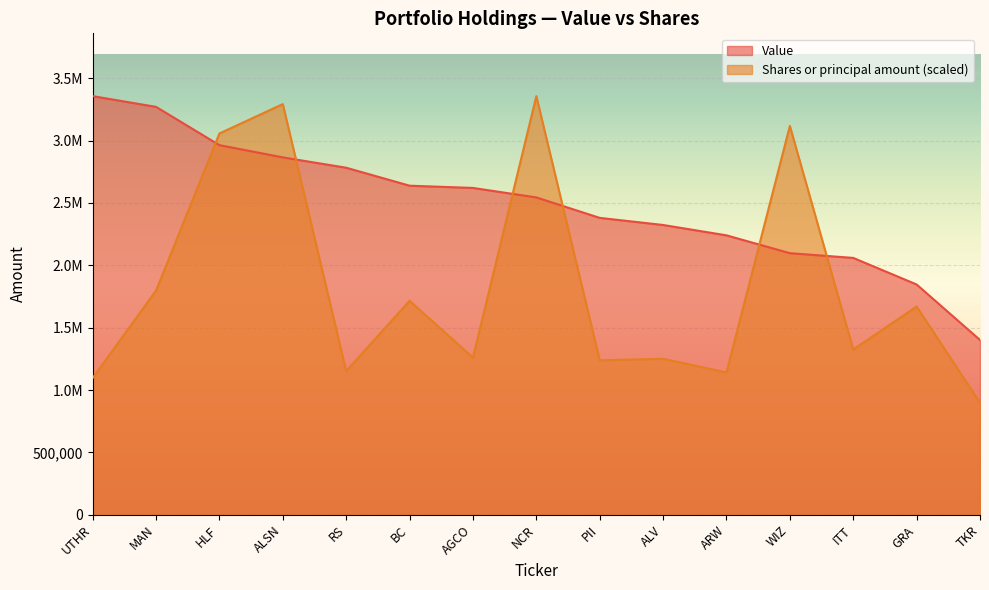

What is the approximate value of Shares or principal amount at ALSN?

3292211.7